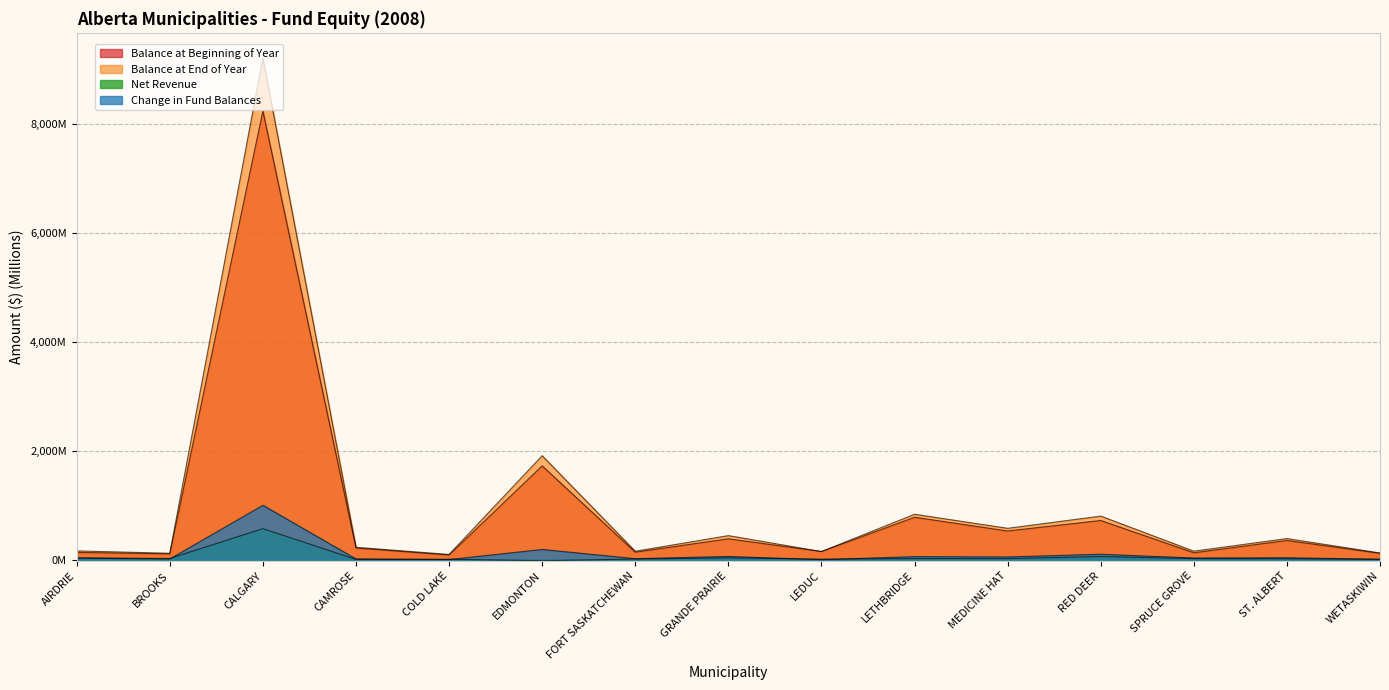

How many interior local valleys does the Change in Fund Balances series have?

6